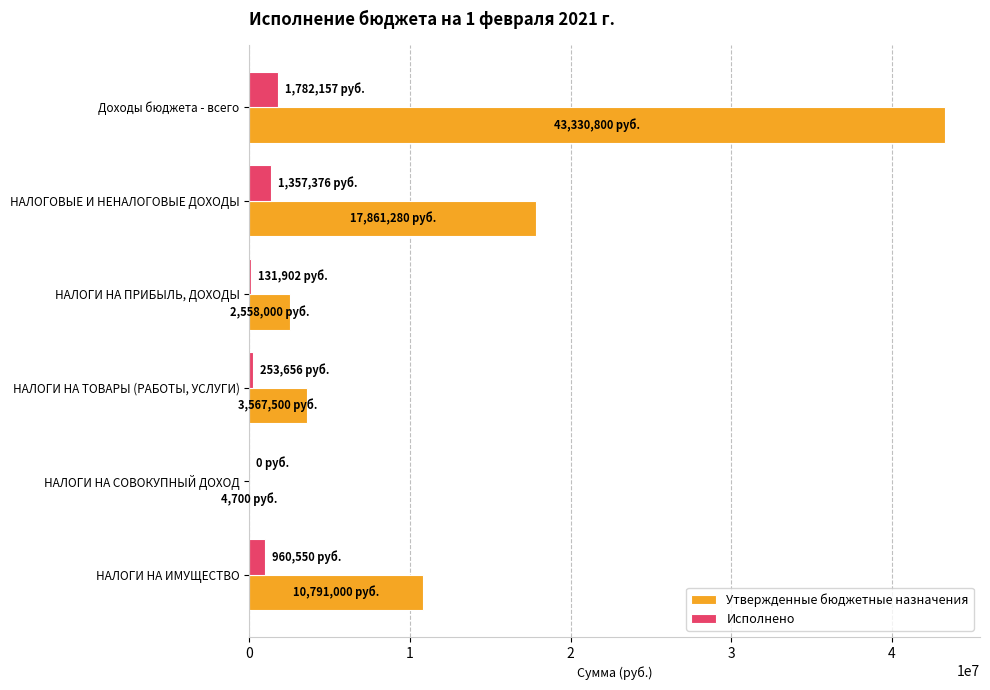

The Утвержденные бюджетные назначения series shows 30315266.5 at Доходы бюджета - всего. True or false?

False